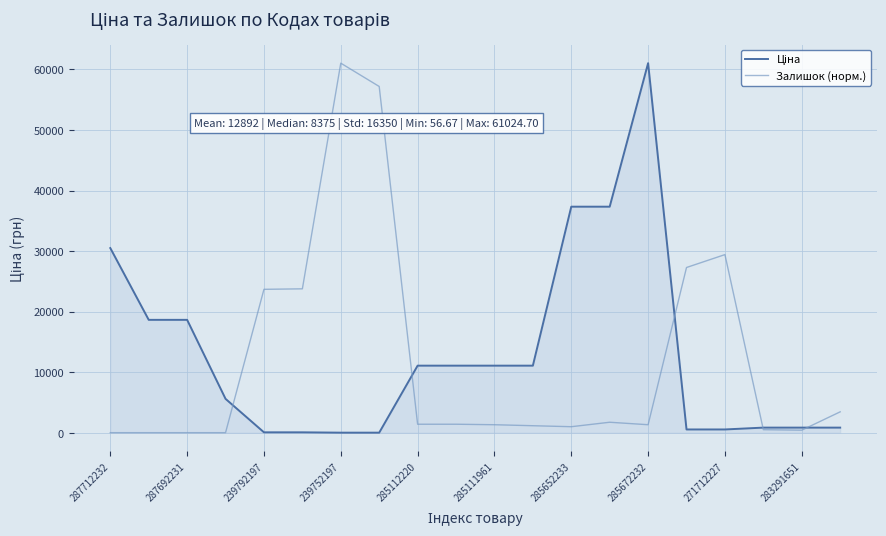

Is it true that Залишок (норм.) equals 1366.1 at 285111961?

True